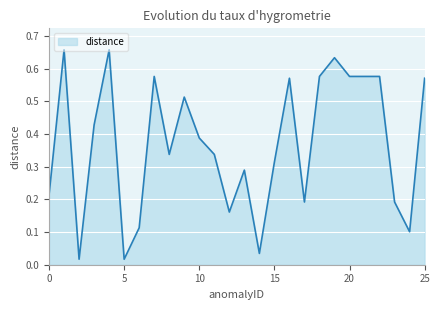

Which label corresponds to the smallest value in the chart?

2